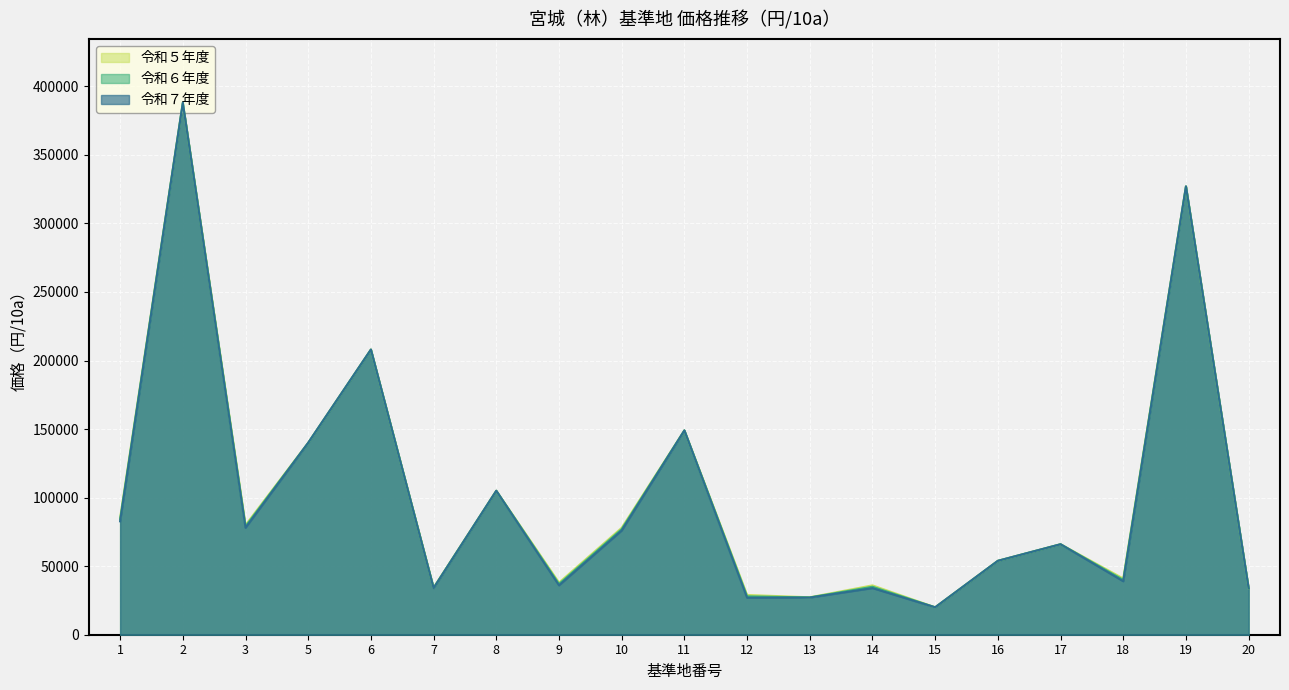

Does the chart display data point markers on the line(s)?

No